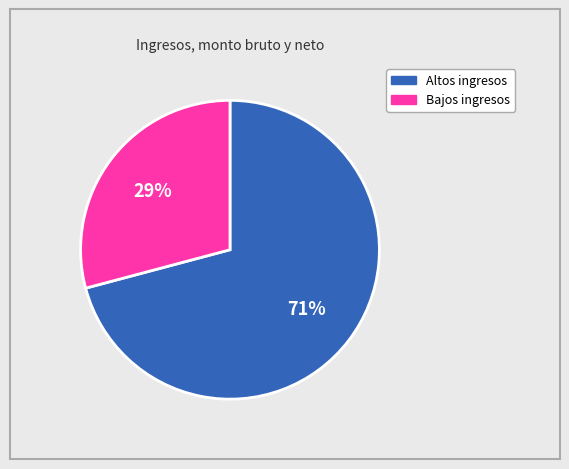

To the nearest percent, what is the difference between the largest and smallest slice percentages?

42%